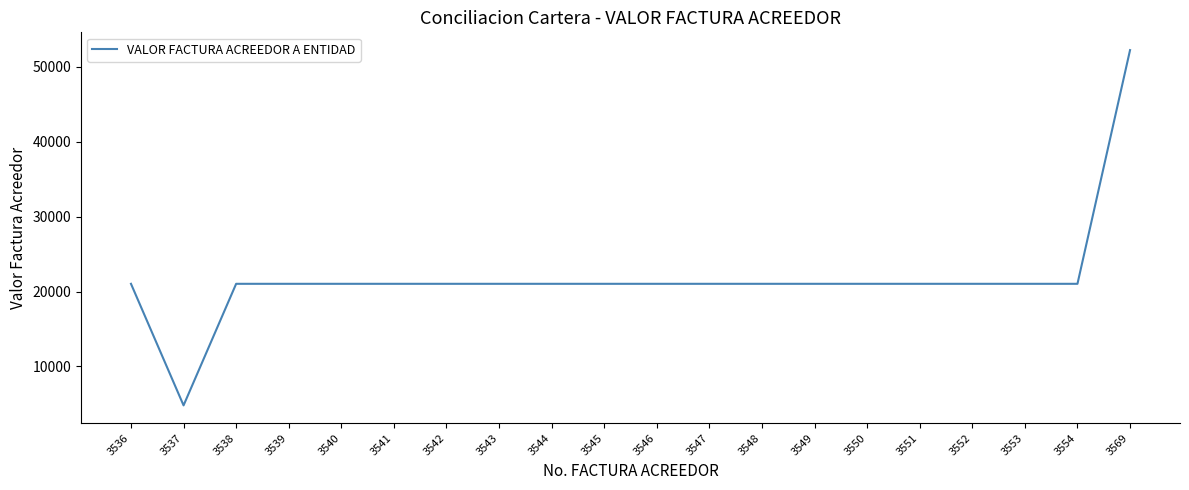

What is the sum of the values at 3542 and 3536?

42063.1